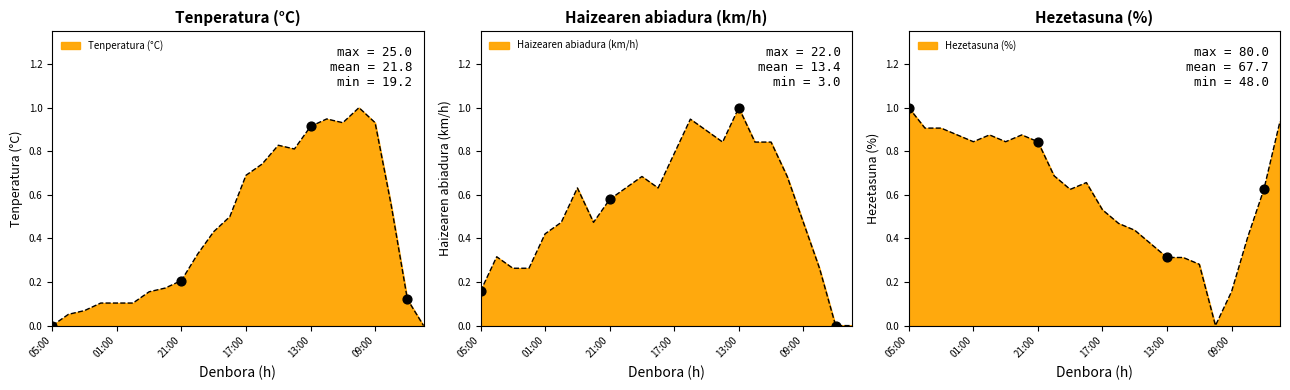

Which series reaches the minimum Y coordinate?

Tenperatura (°C)